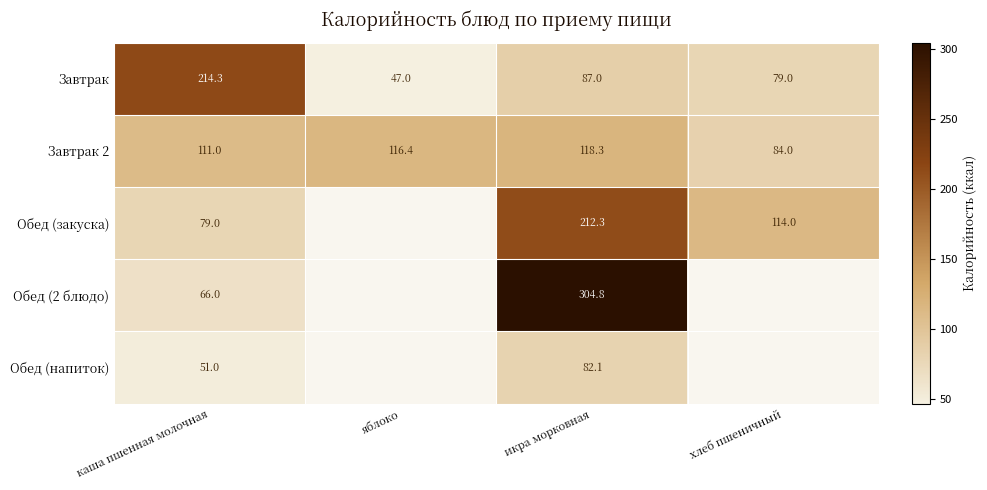

Is the value of Завтрак 2 at хлеб пшеничный greater than the value of Завтрак at яблоко?

Yes